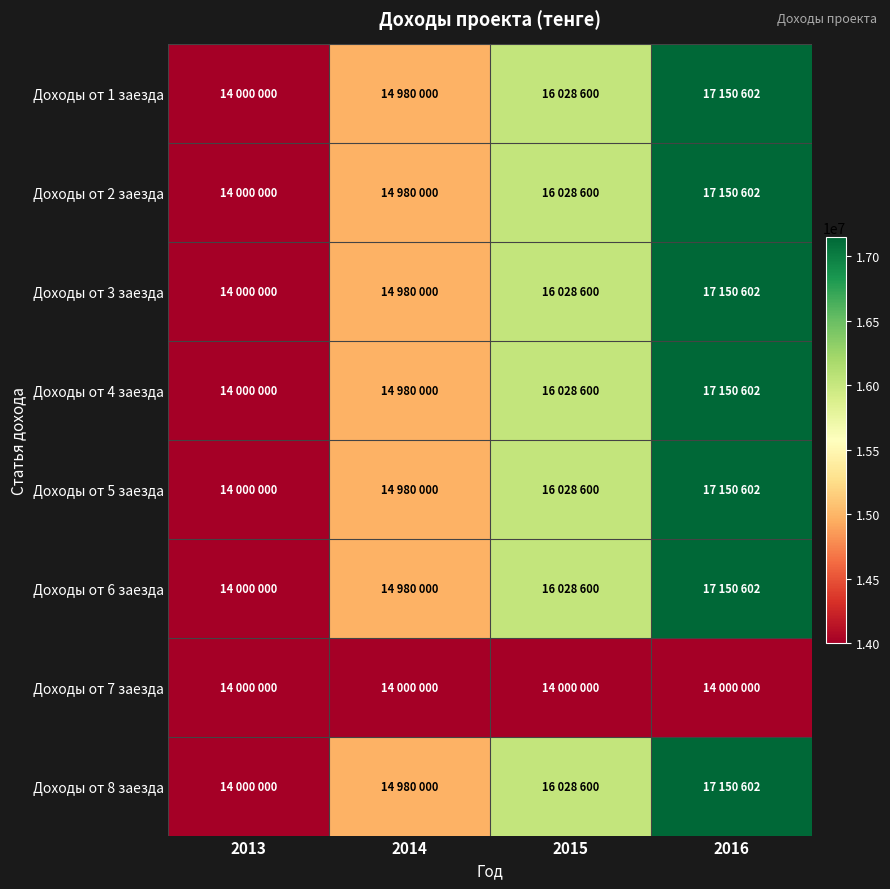

Between 2014 and 2016, which is larger?

2016